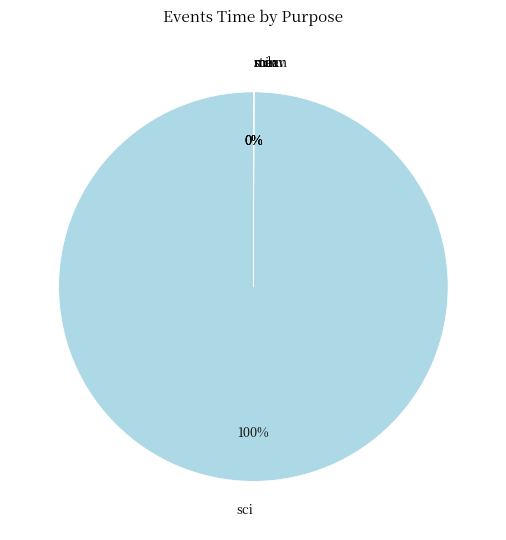

True or false: sci accounts for 100% of the total.

True